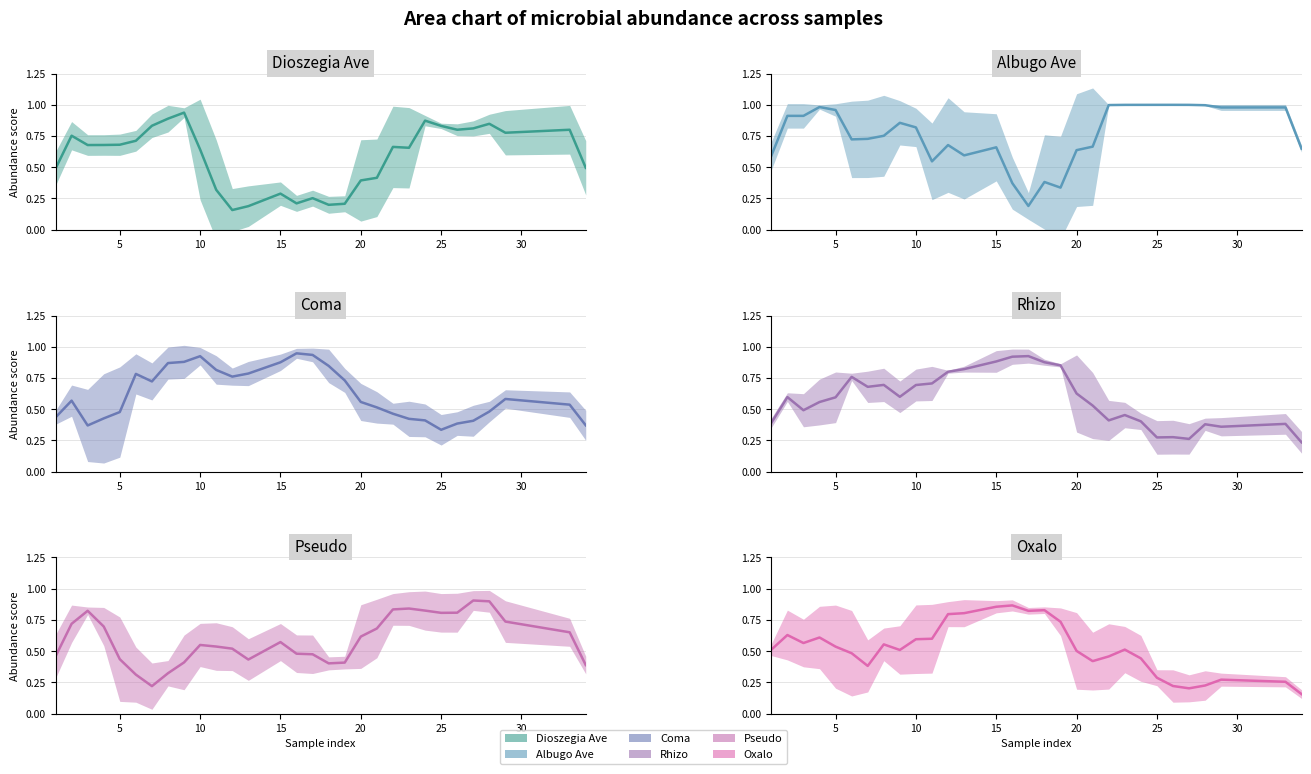

After their last crossing, which series has the higher values: Dioszegia_Ave or Rhizo?

Dioszegia_Ave